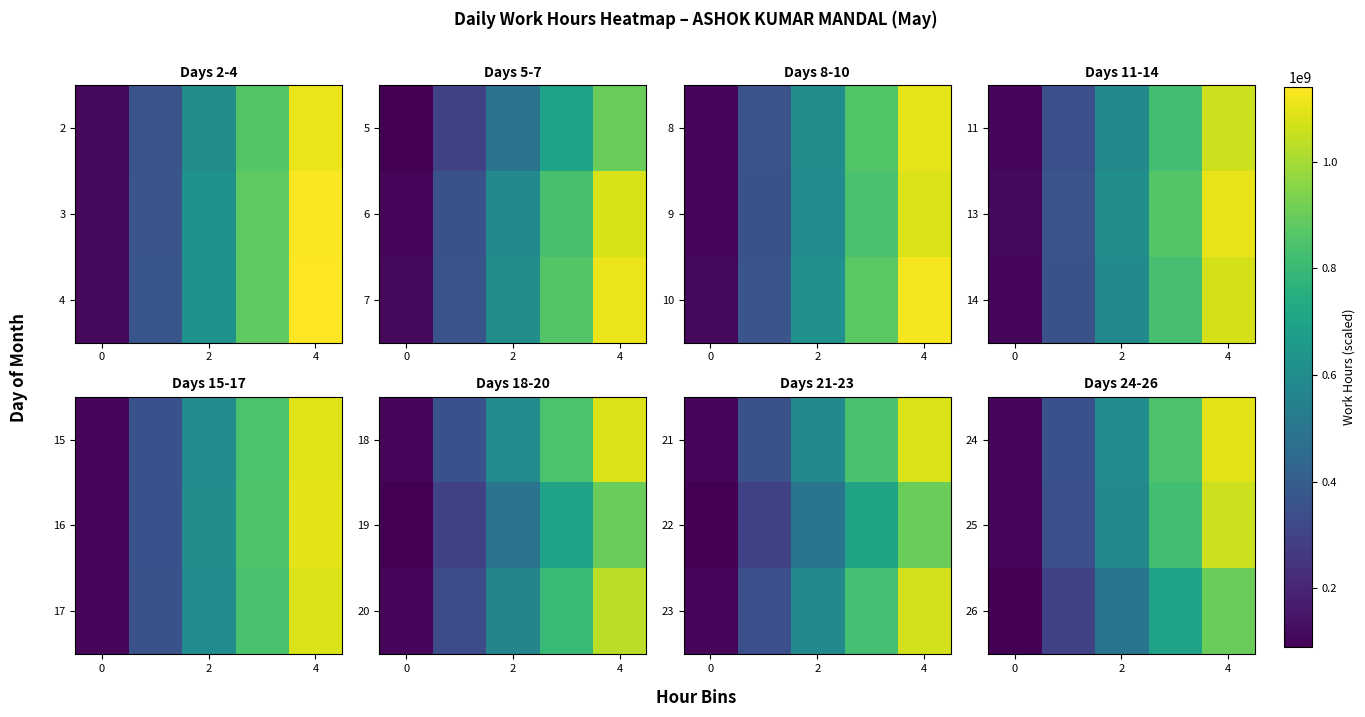

How many data points in 26 are less than 497199999?

2